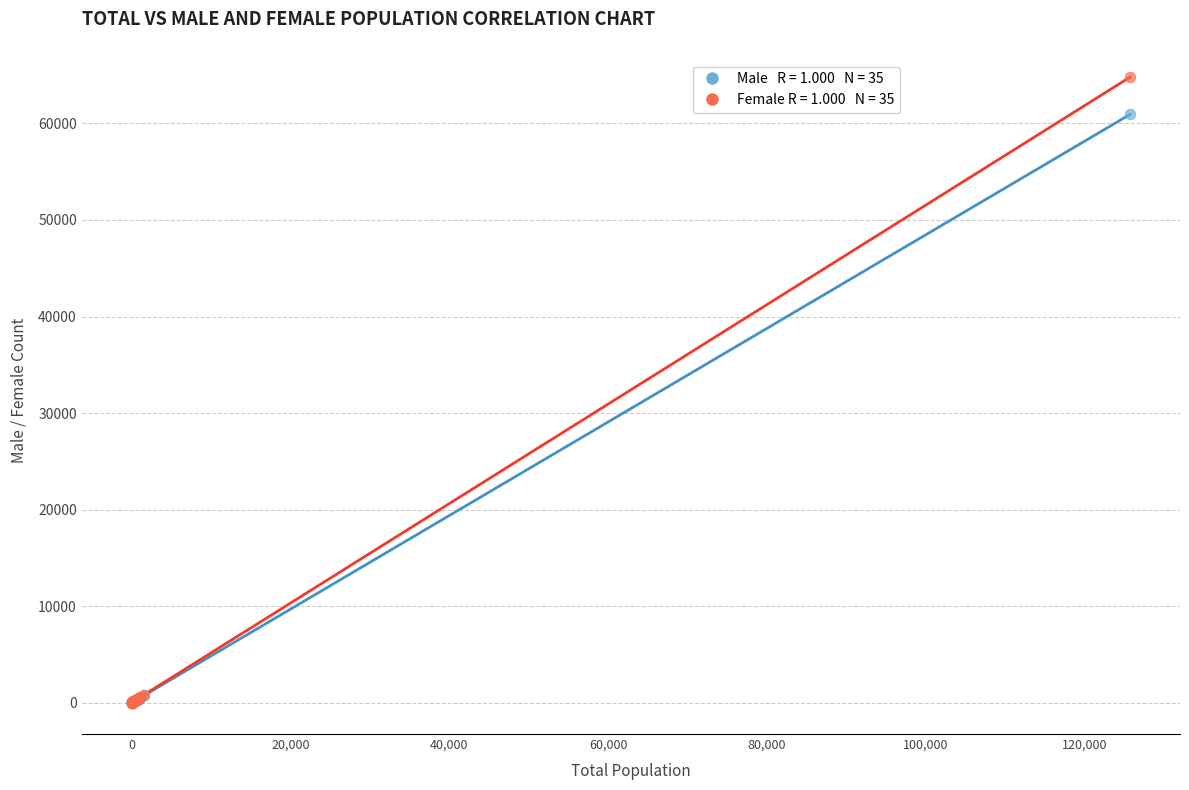

Across all series, what Y value is closest to 32401?

60934